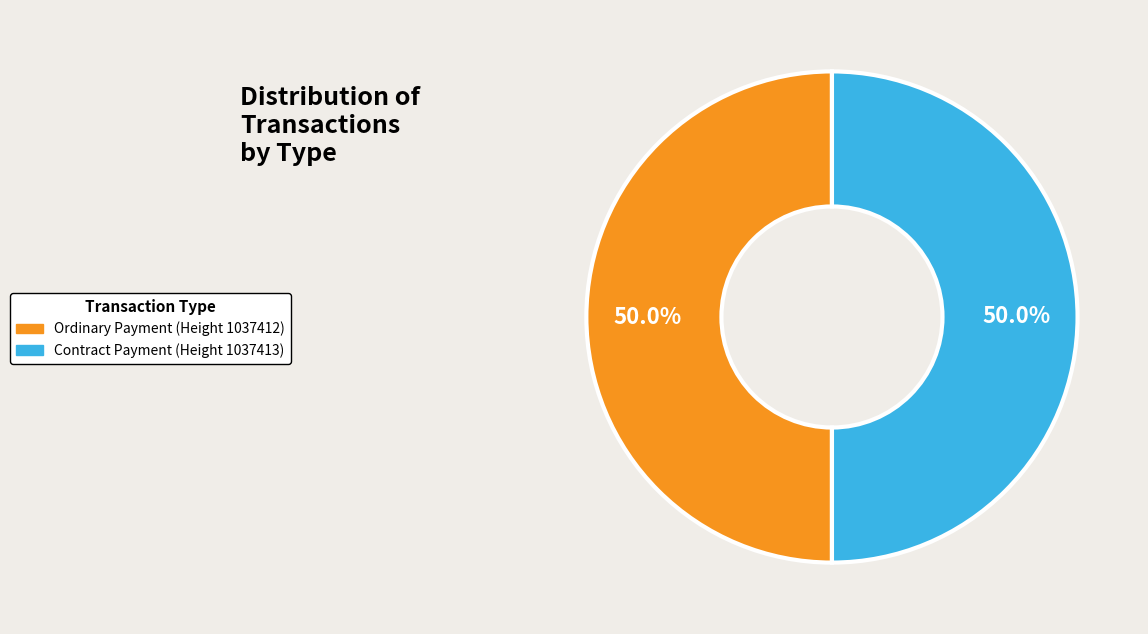

What is the ratio of the value at Contract Payment (Height 1037413) to the value at Ordinary Payment (Height 1037412)?

1.0